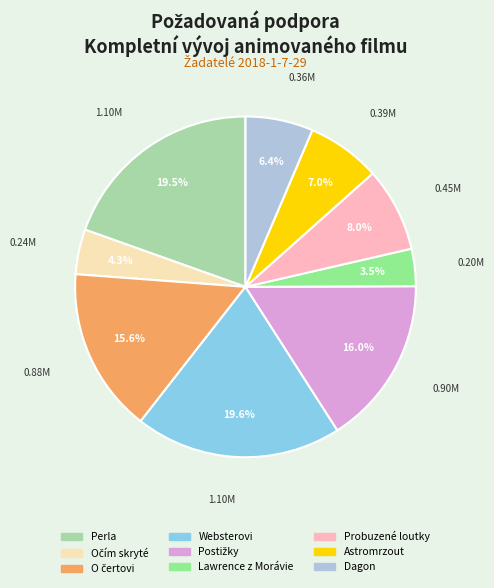

What is the smallest slice in the pie chart?

Lawrence z Morávie